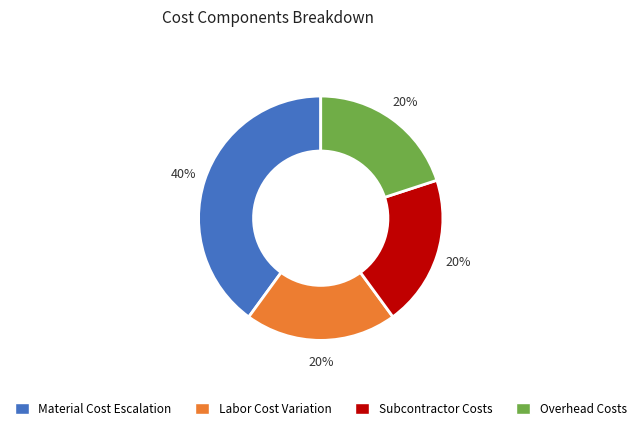

What percentage is the Overhead Costs slice, to the nearest percent?

20%